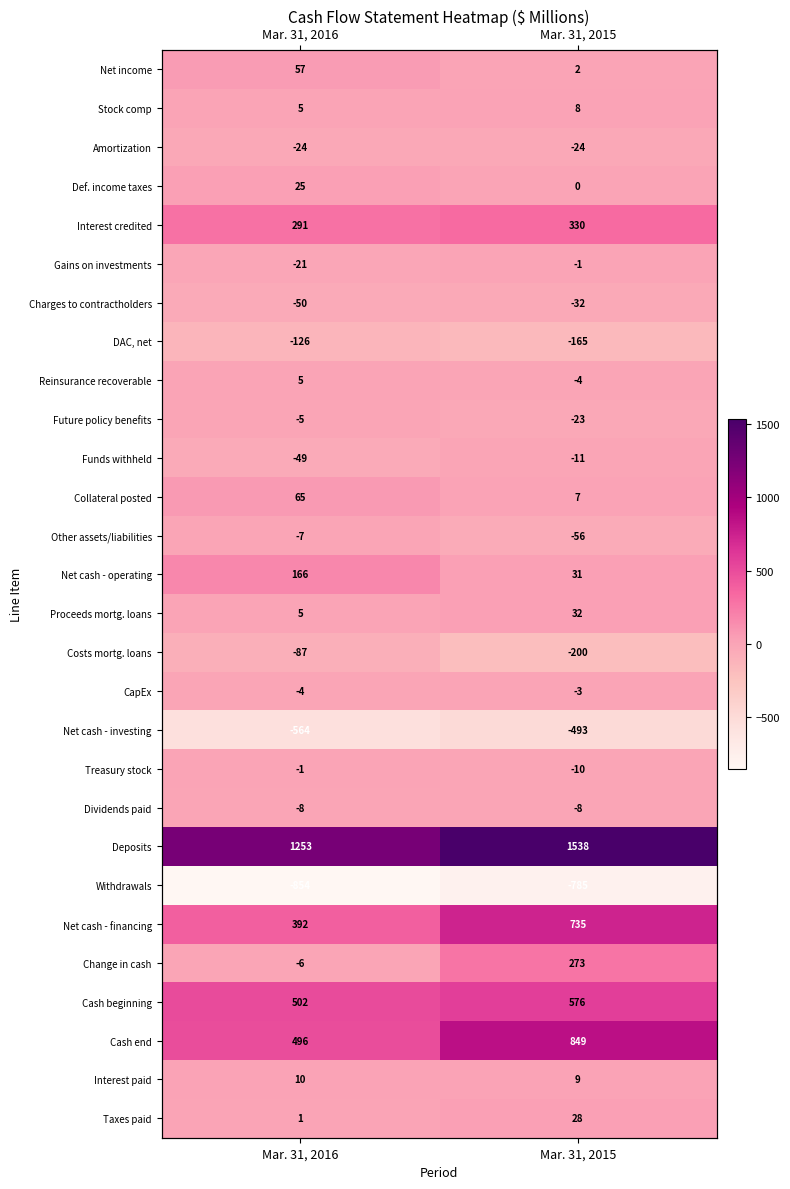

Count the number of categories in the chart.

2